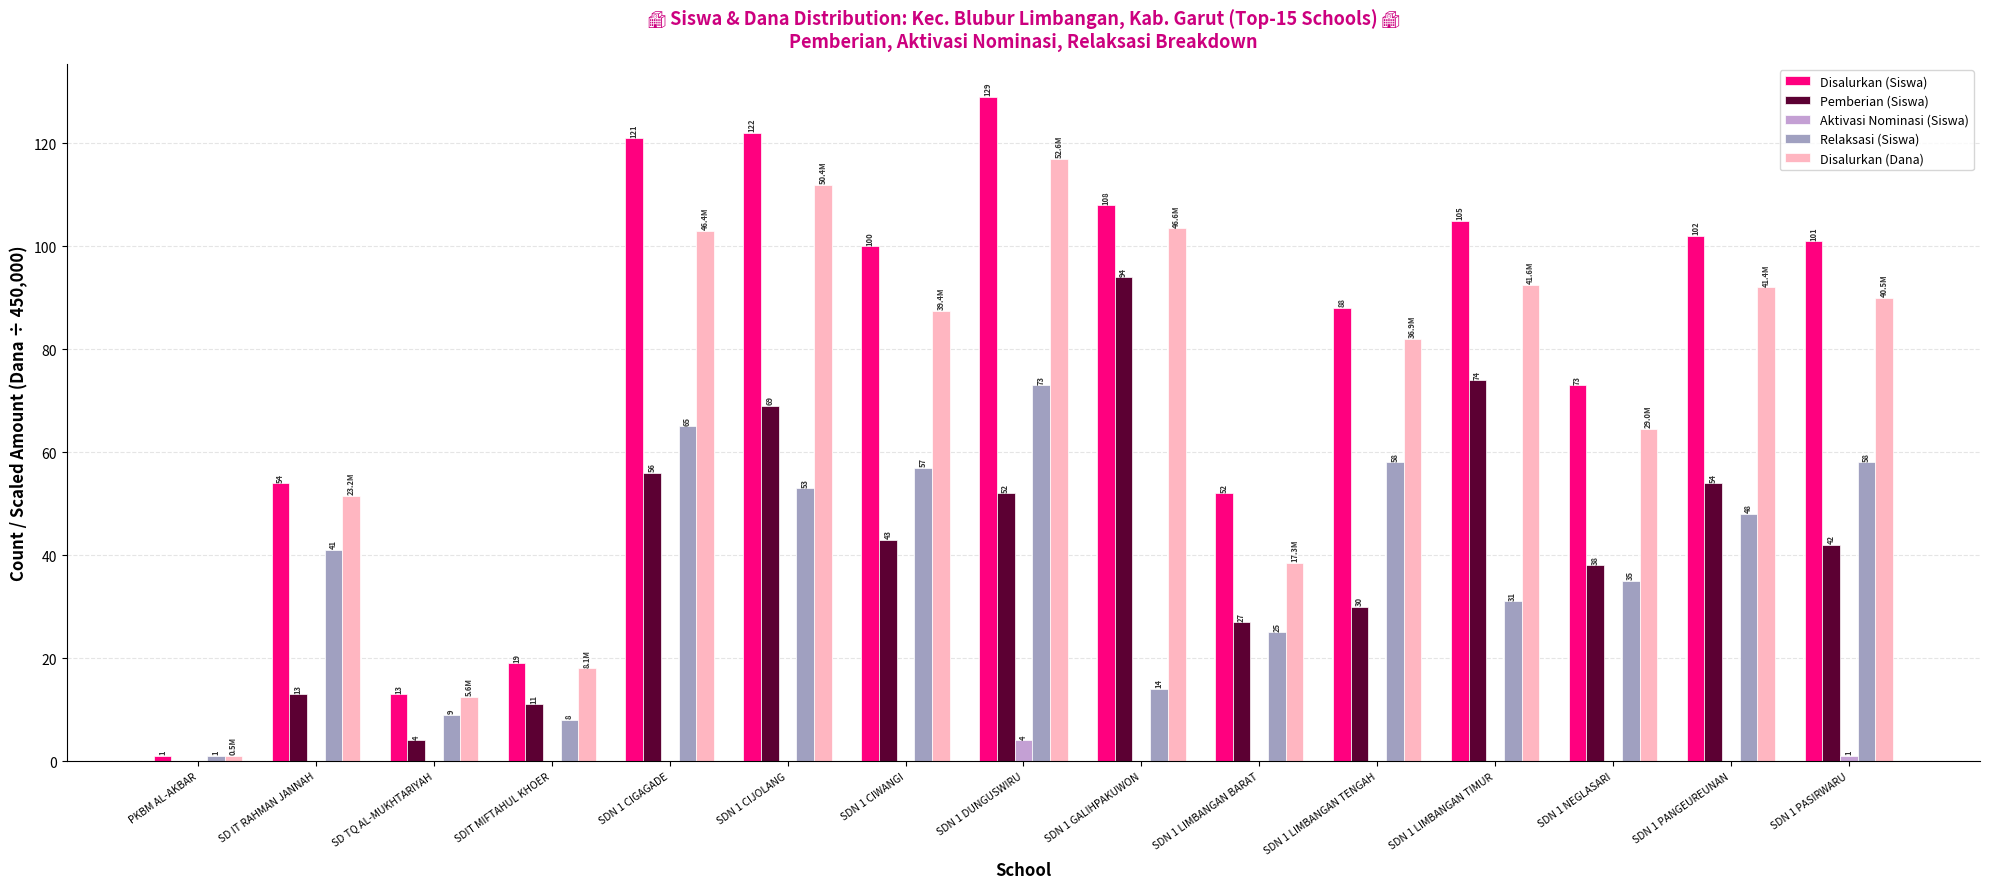

At which category is the sum across all series the highest?

SDN 1 DUNGUSWIRU